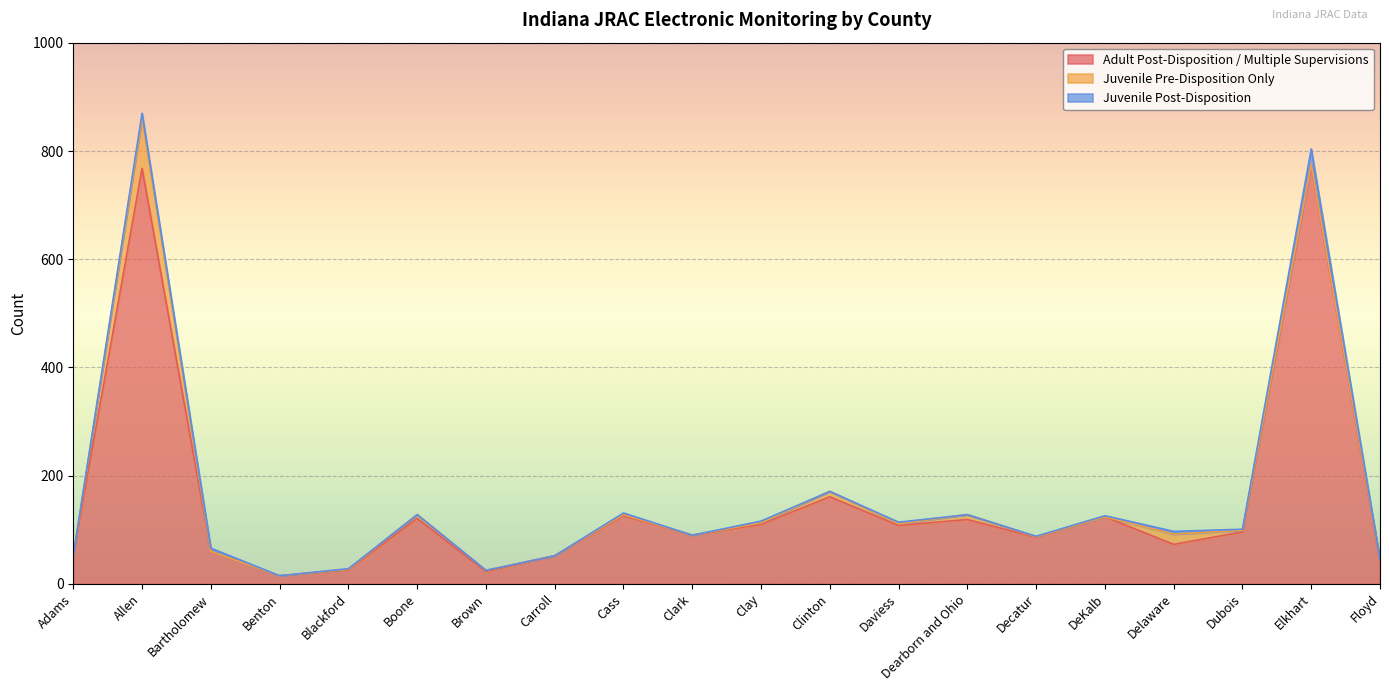

At how many categories does at least one series exceed 506?

2